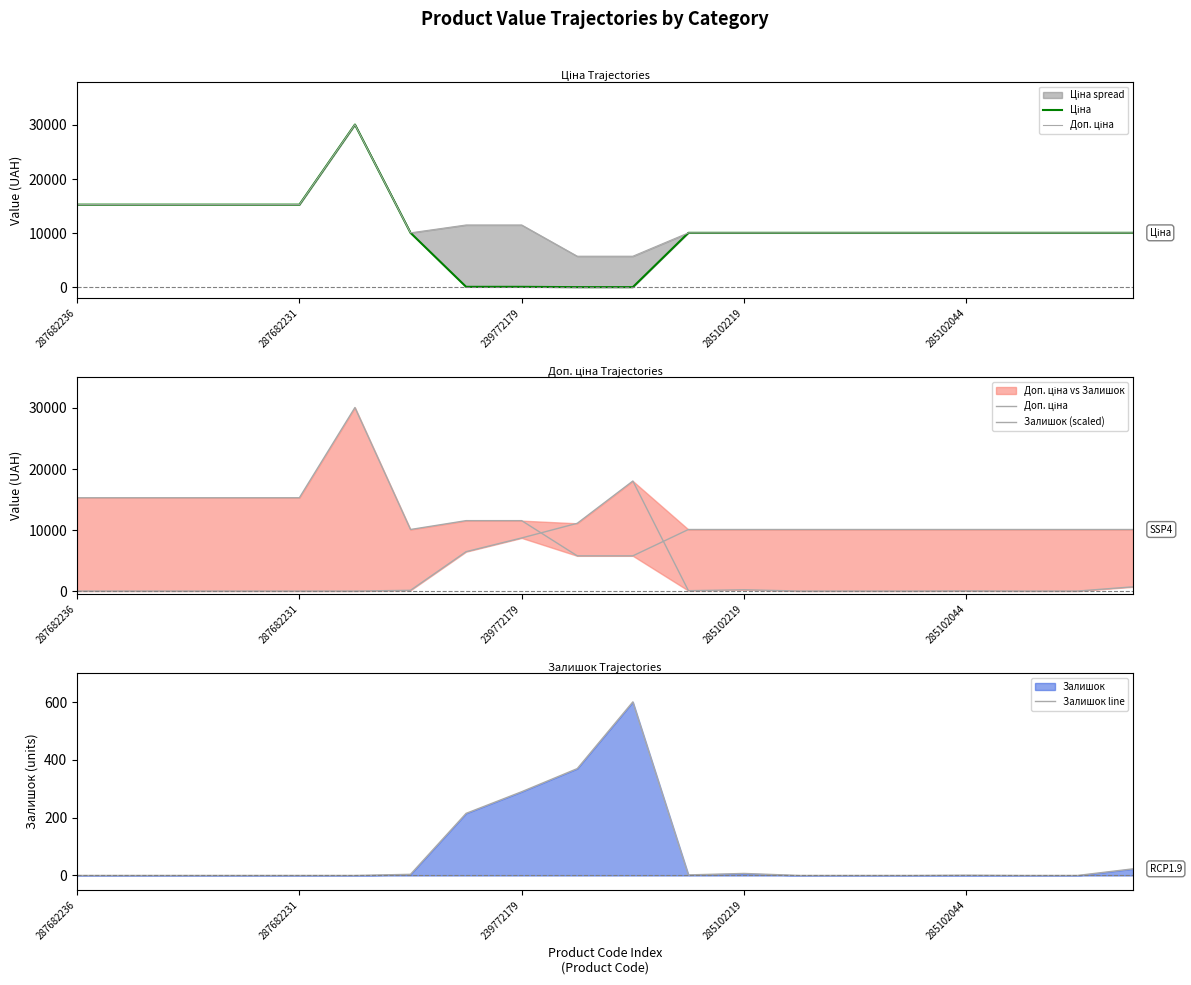

What is the difference between the maximum and minimum values in the Доп. ціна series?

24308.8